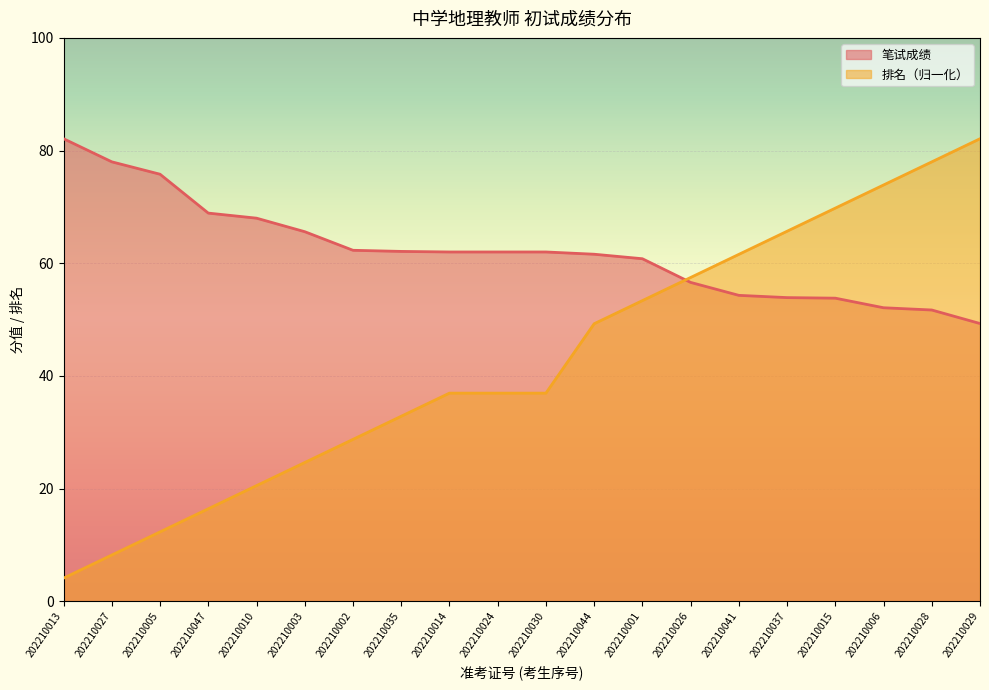

True or false: 笔试成绩 has a value of 35.4 at 202210015.

False